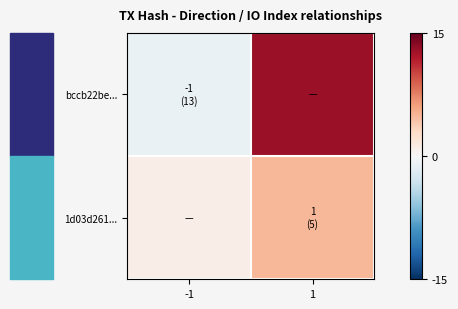

Reading right to left, transcribe all the data shown in this chart.

bccb22be...: 1=13	-1=-1
1d03d261...: 1=5	-1=1